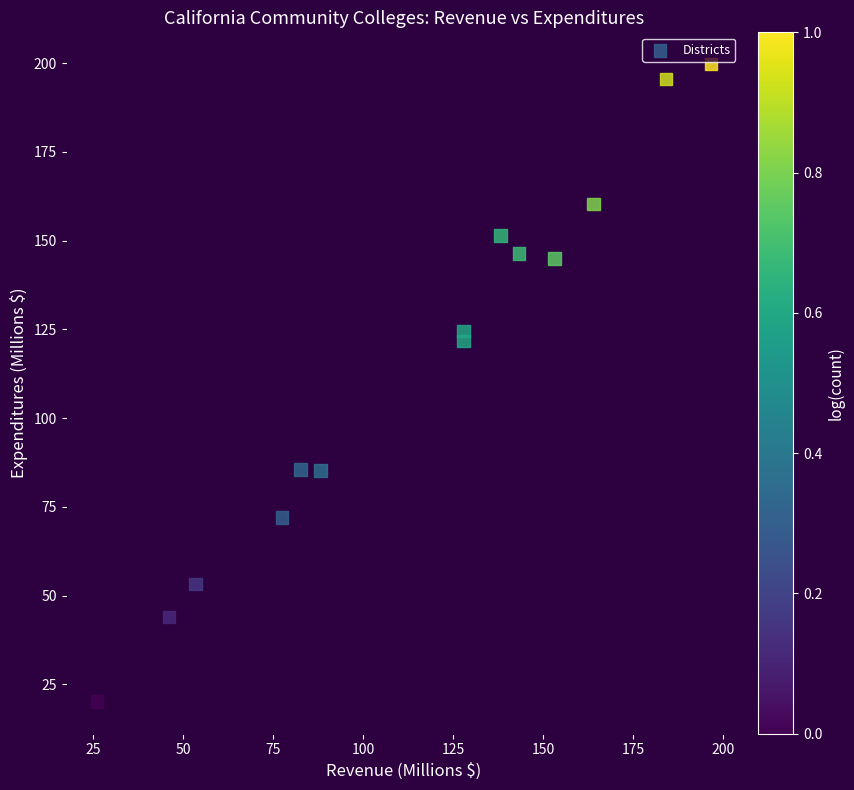

What is the range of Y values (max minus min)?

179.6